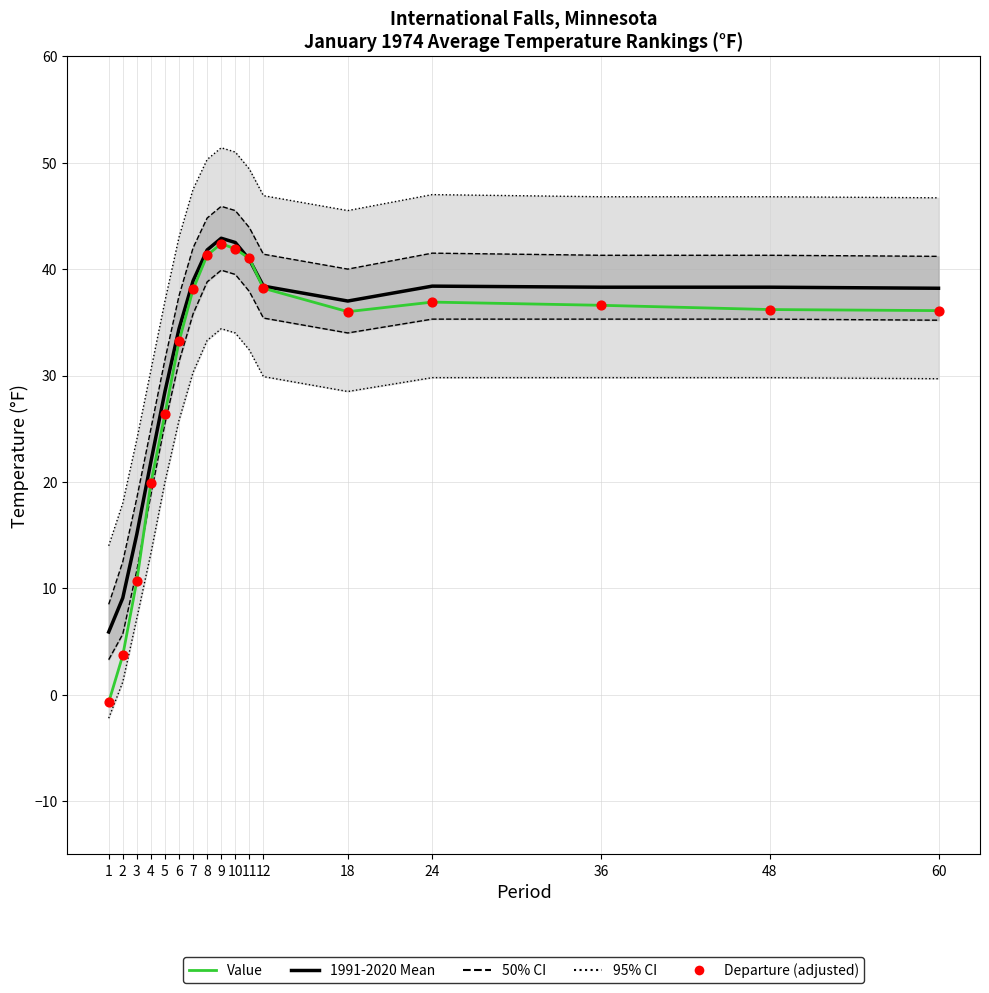

Which series has the largest total across all categories?

1991-2020 Mean